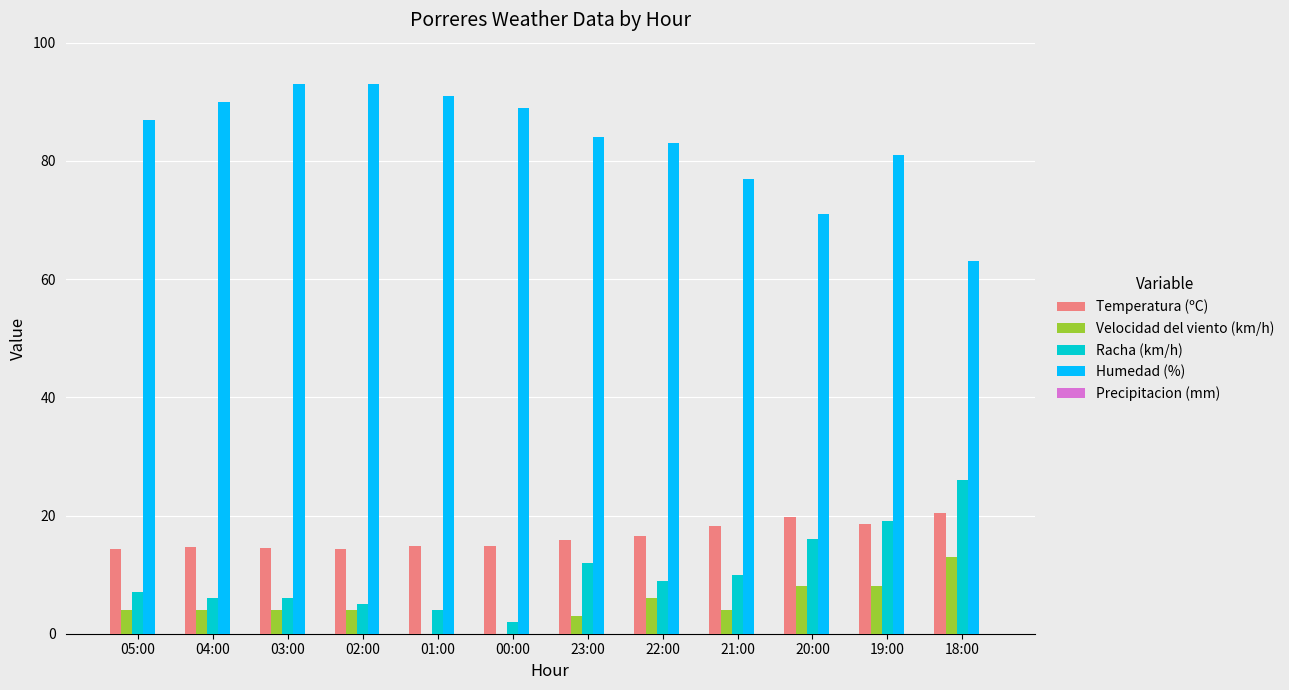

What is the total value across all series at 18:00?

122.5